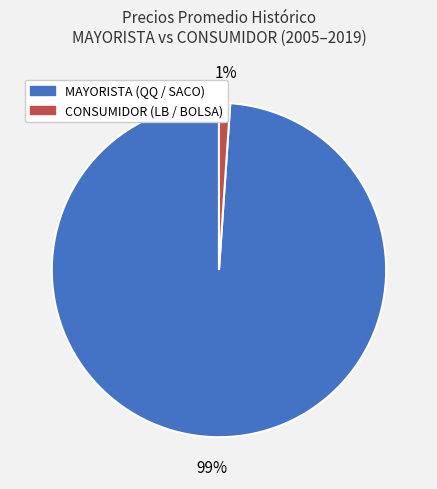

To the nearest percent, what is the difference between the largest and smallest slice percentages?

98%